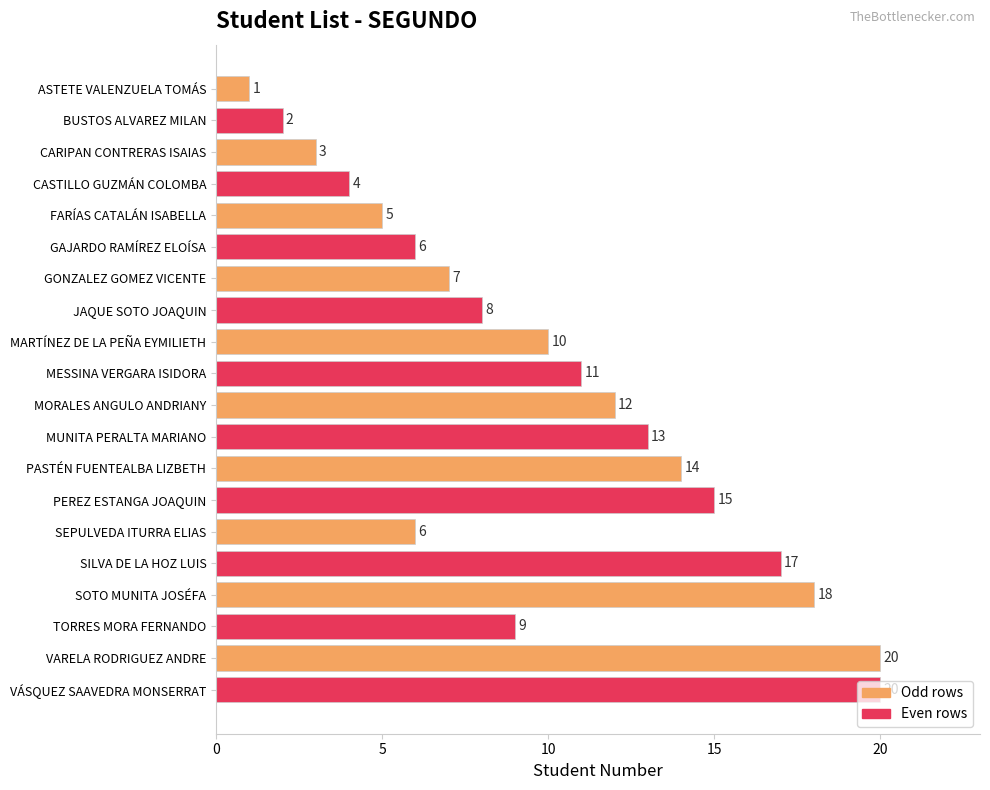

Does the chart contain stacked bars?

No